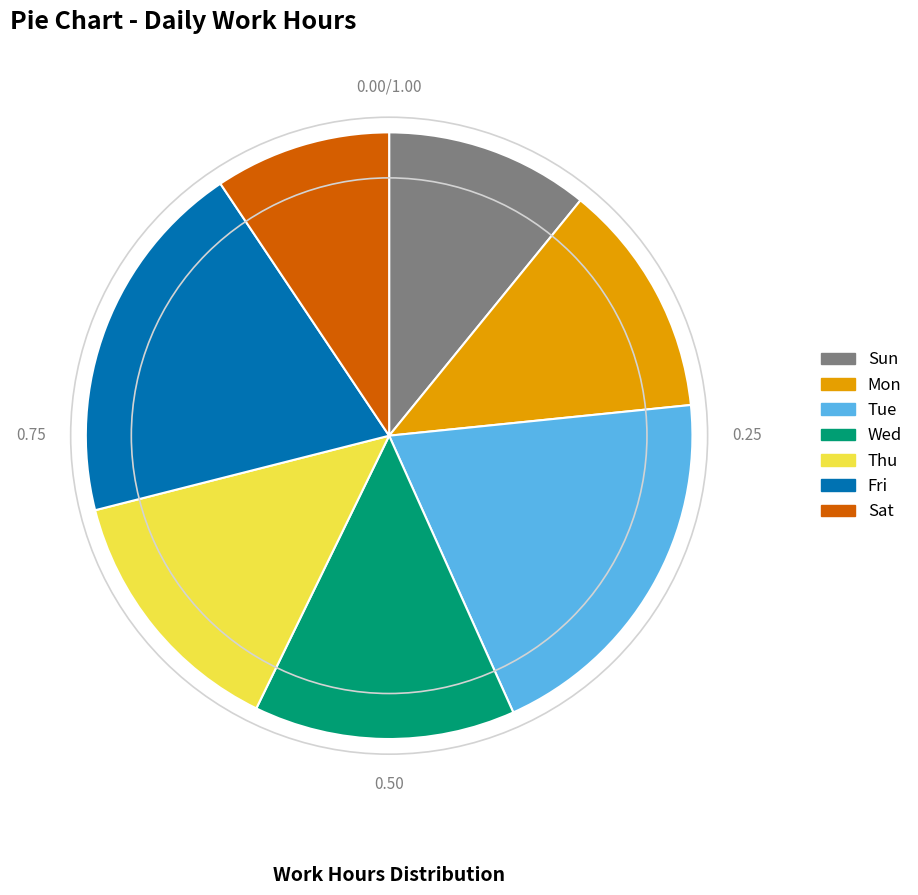

What is the smallest slice in the pie chart?

Sat